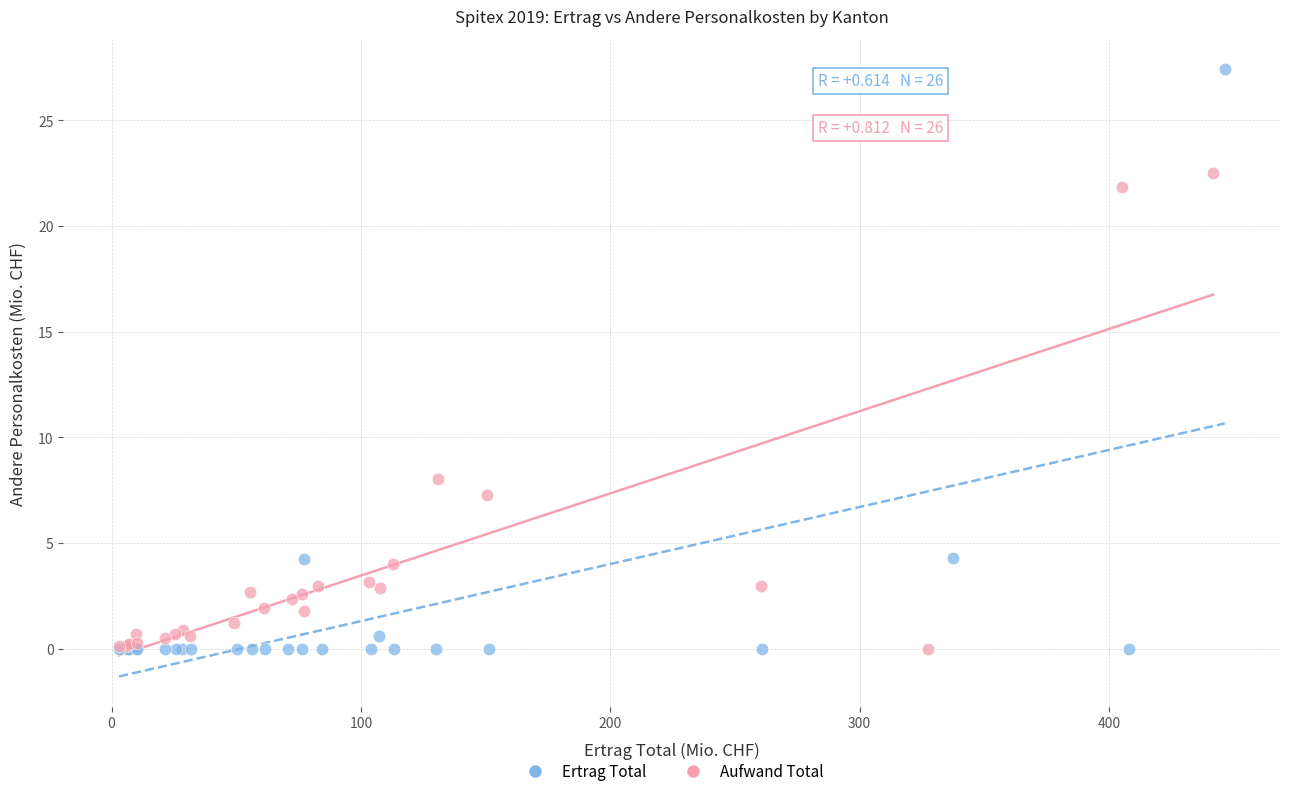

Which series reaches the maximum Y coordinate?

Ertrag Total